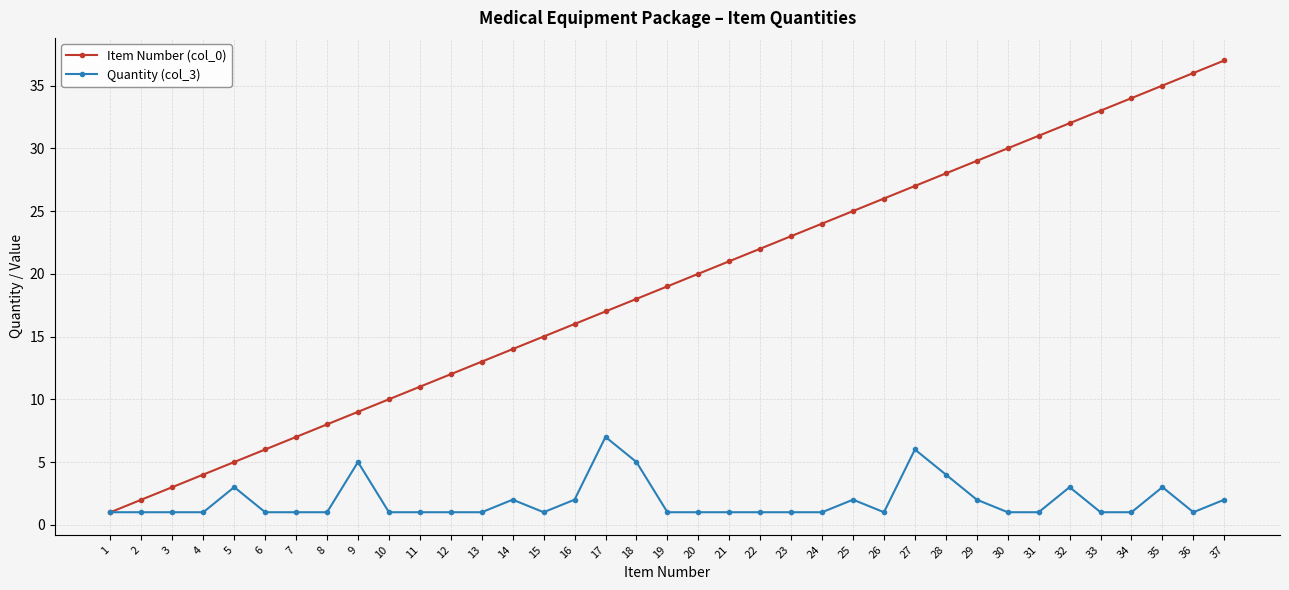

True or false: Quantity (col_3) has a value of 4 at 28.

True